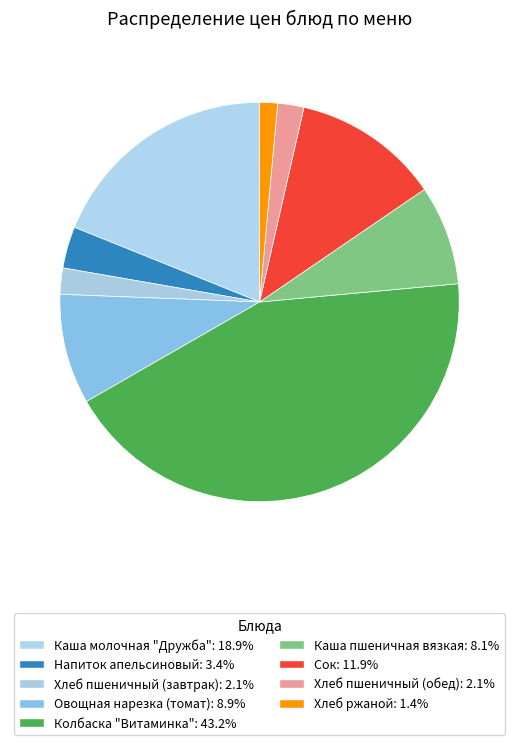

Is it true that Напиток апельсиновый is 9% of the pie?

False